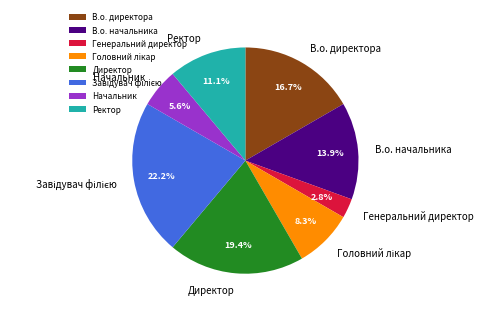

Which has a higher value, Ректор or В.о. начальника?

В.о. начальника